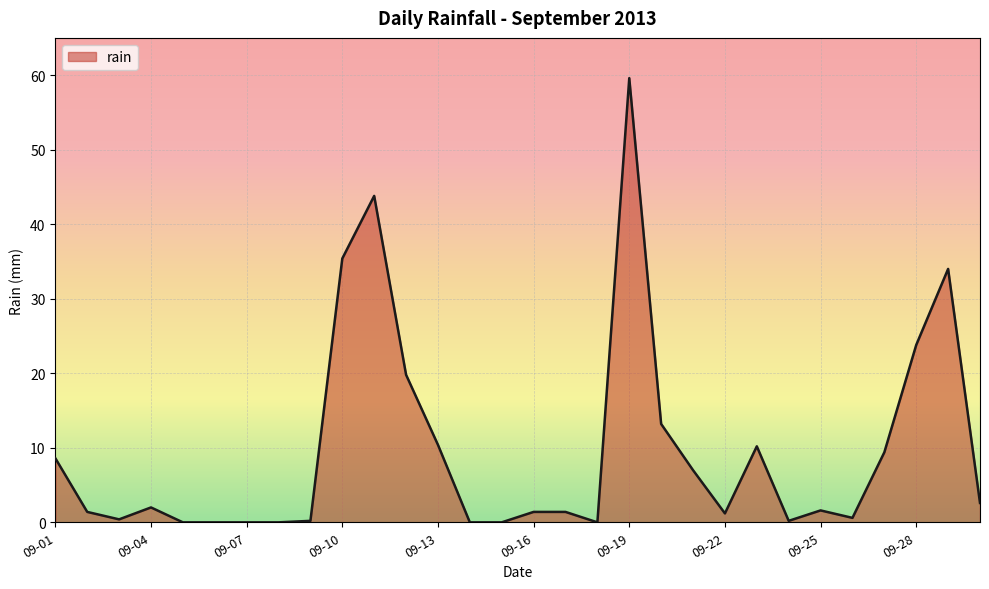

What is the greatest value displayed?

59.6